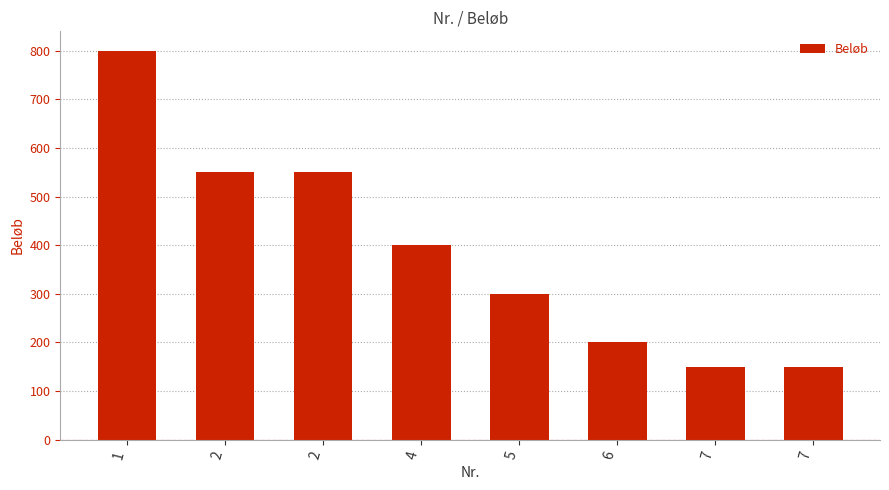

The chart shows a value of 123 at 5. True or false?

False